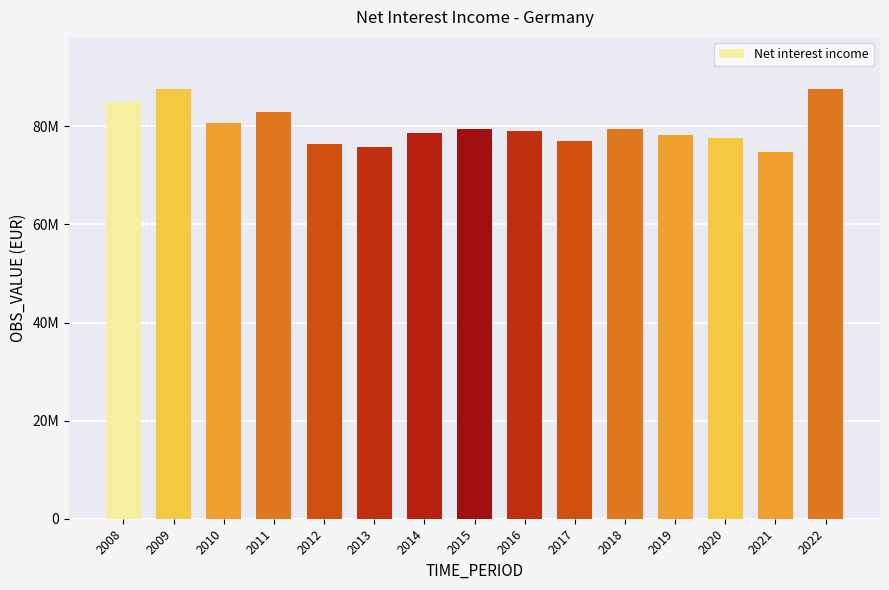

Does the chart contain any negative values?

No